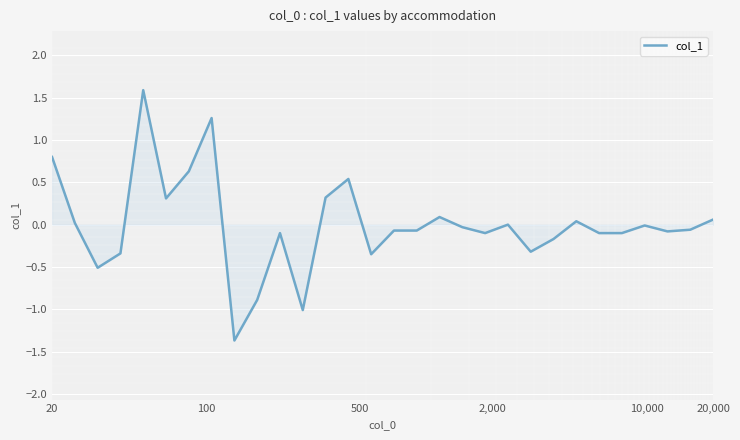

What is the maximum value shown in the chart?

1.6